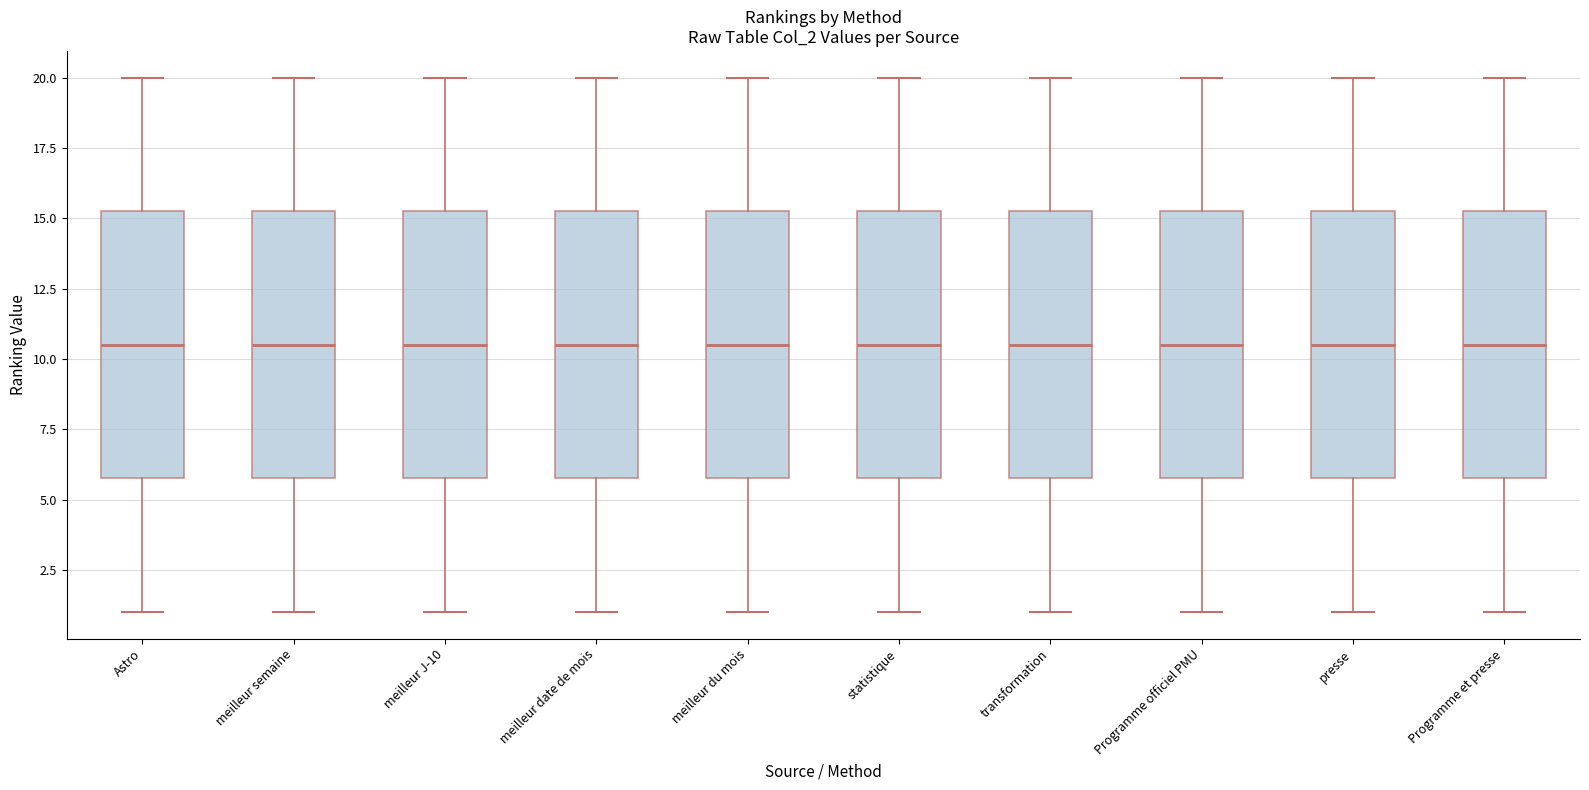

Where is the lower edge of the box for meilleur J-10 on the y-axis? The values are not printed on the chart, so give them approximately, as read against the axis.

6.0